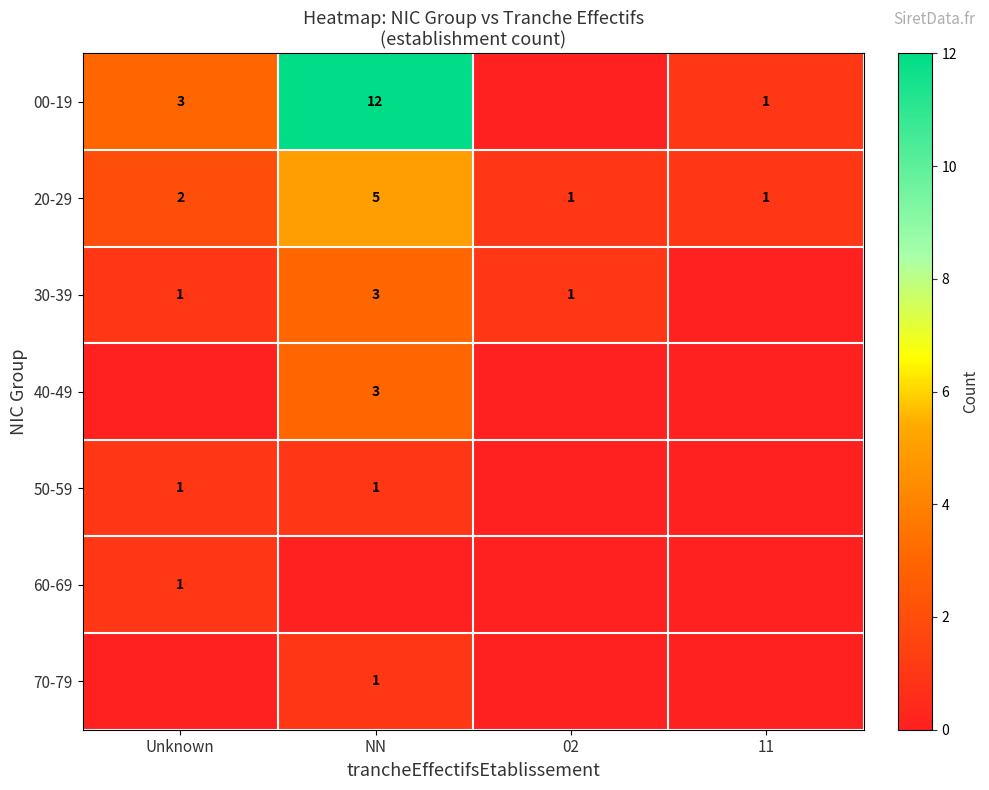

What is the spread (max minus min) of values at 11?

1